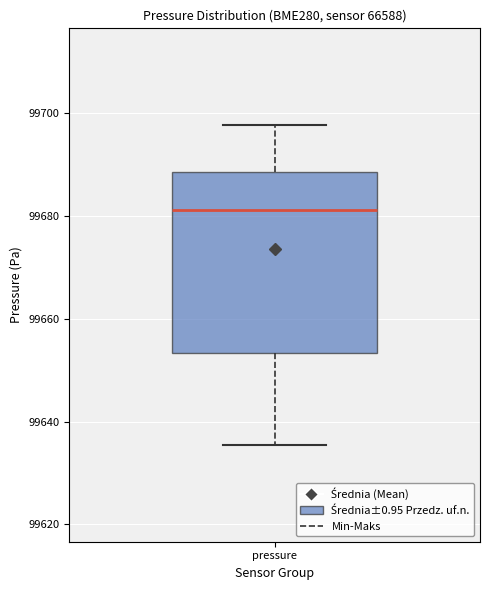

Read this box plot against the y-axis: the position of the median line, the range covered by the box, and the ends of both whiskers. The values are not printed on the chart, so give them approximately, as read against the axis.

median 99682, box 99654 to 99688, whiskers 99636 to 99698